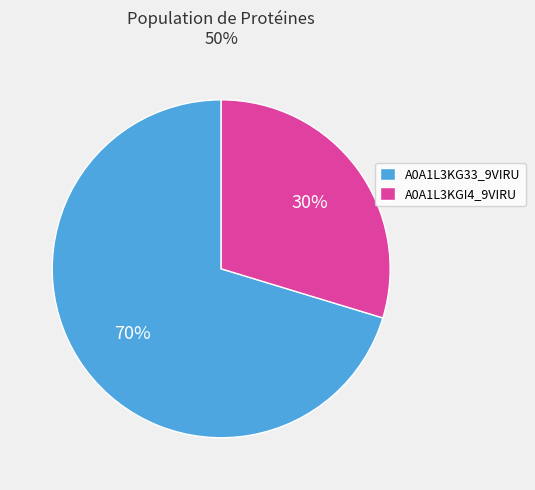

Combined, do A0A1L3KGI4_9VIRU and A0A1L3KG33_9VIRU account for over 50%?

Yes